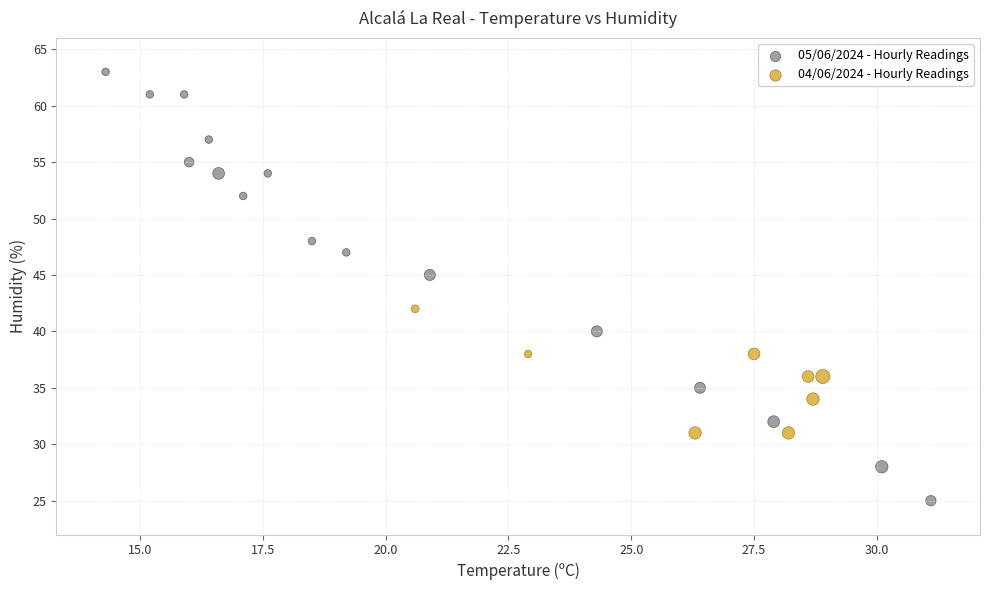

Which series contains the lowest Y value?

05/06/2024 - Hourly Readings